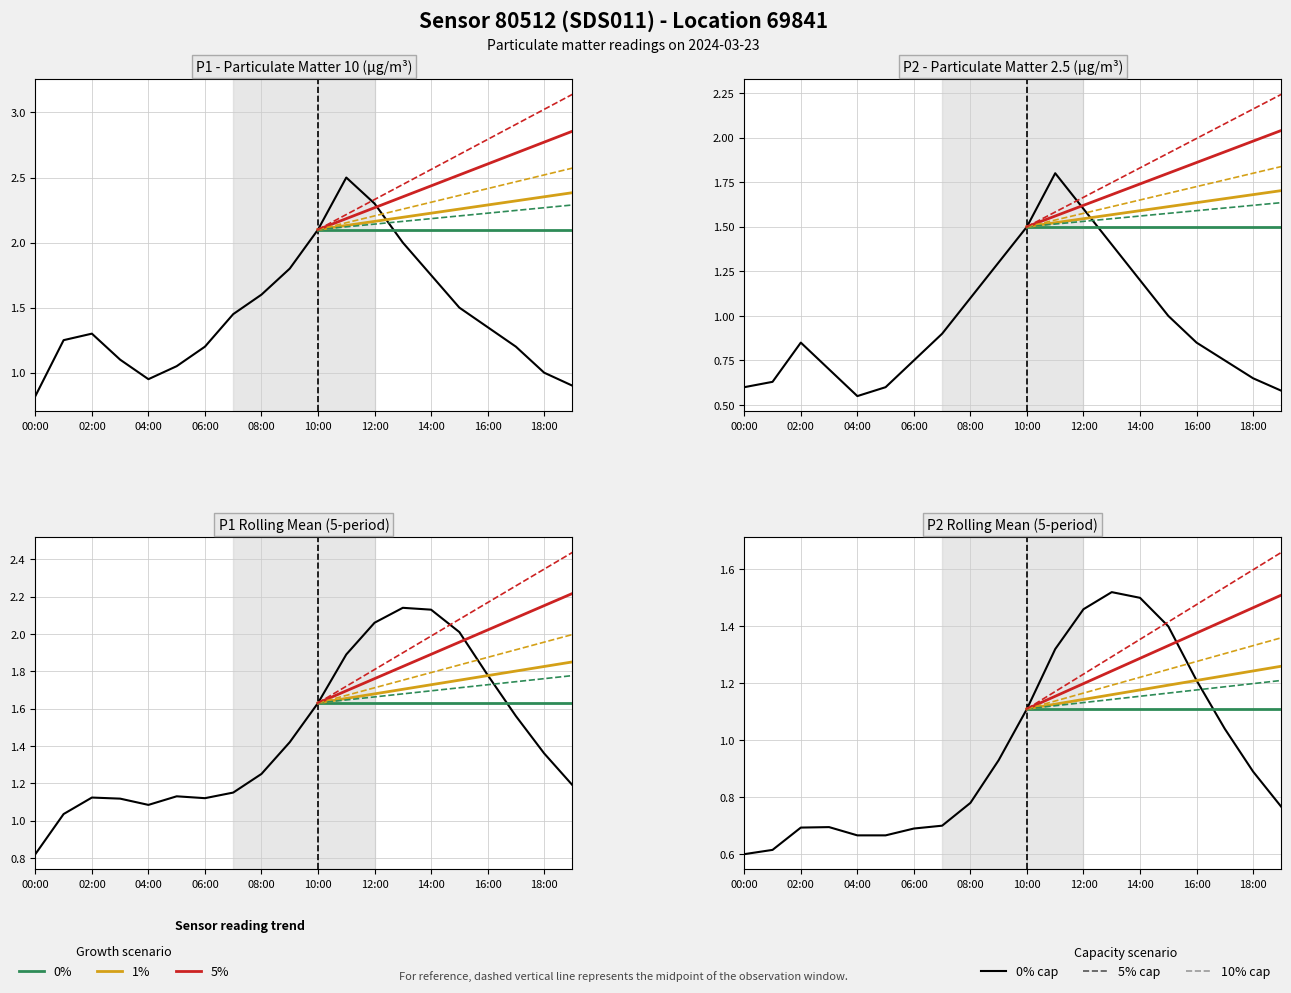

List the labels in order of P1 value, largest first.

11:00, 12:00, 10:00, 13:00, 09:00, 14:00, 08:00, 15:00, 07:00, 16:00, 02:00, 01:00, 06:00, 17:00, 03:00, 05:00, 18:00, 04:00, 19:00, 00:00